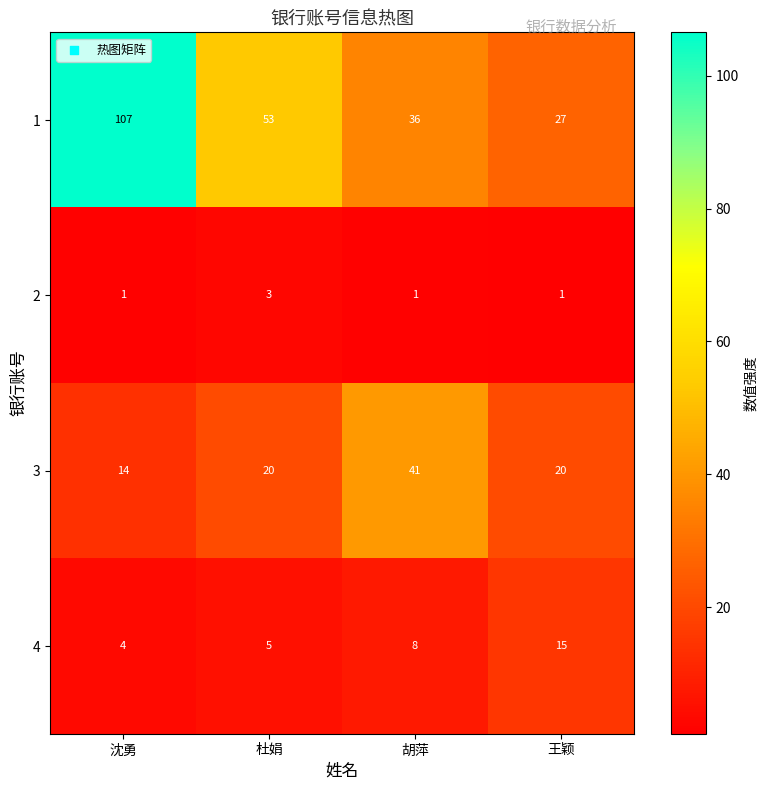

What is the sum of all 1 values?

223